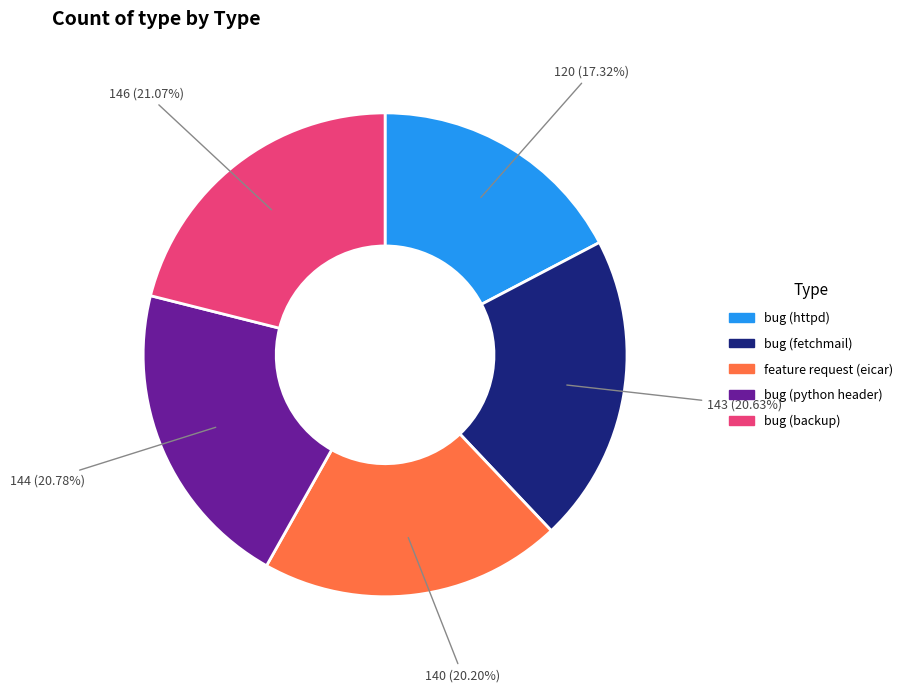

Does any single category account for the majority?

No